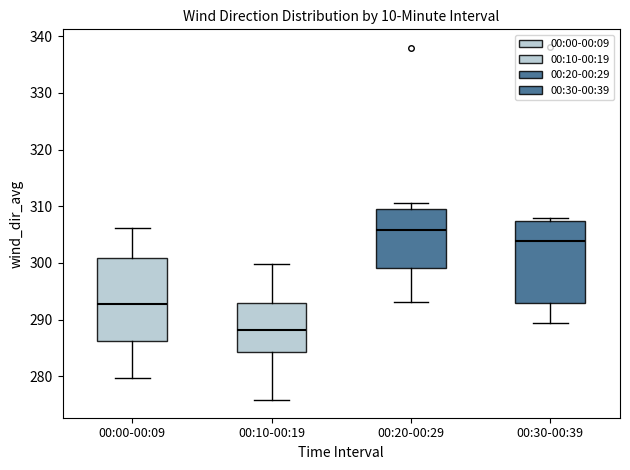

Reading left to right, transcribe this box plot: for each box, give where its median line is, the range the box spans, and where its two whiskers end, as read against the y-axis. The values are not printed on the chart, so give them approximately, as read against the axis.

00:00-00:09: median 293, box 286 to 301, whiskers 280 to 306
00:10-00:19: median 288, box 284 to 293, whiskers 276 to 300
00:20-00:29: median 306, box 299 to 309, whiskers 293 to 311
00:30-00:39: median 304, box 293 to 307, whiskers 289 to 308